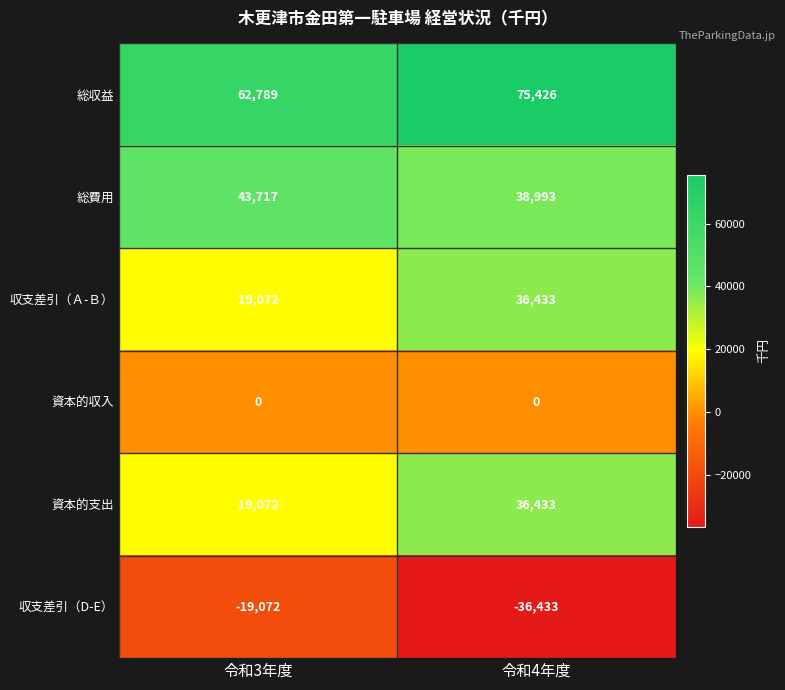

What is the total value across all series at 令和3年度?

125578